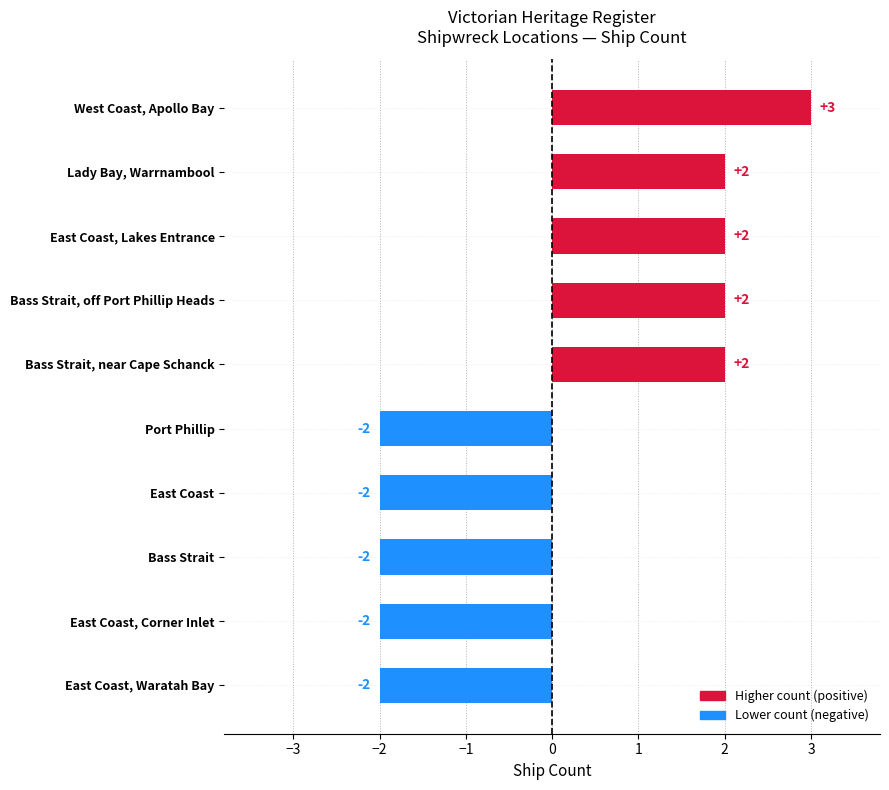

What is the ratio of the value at Port Phillip to the value at East Coast, Corner Inlet?

1.0